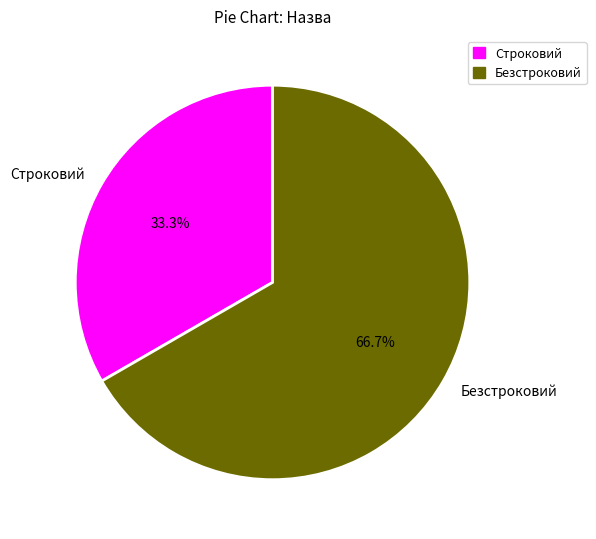

To the nearest percent, what is the average slice percentage?

50%